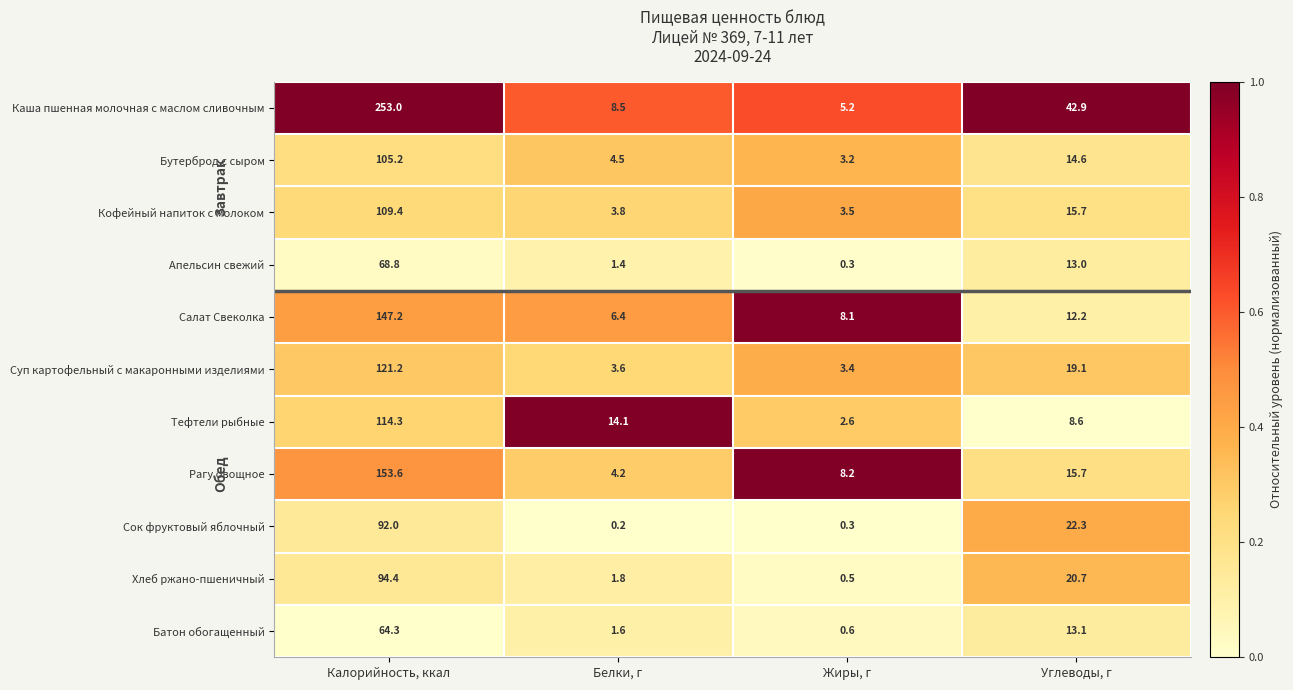

Where is Бутерброд с сыром nearest to the value 54?

Углеводы, г